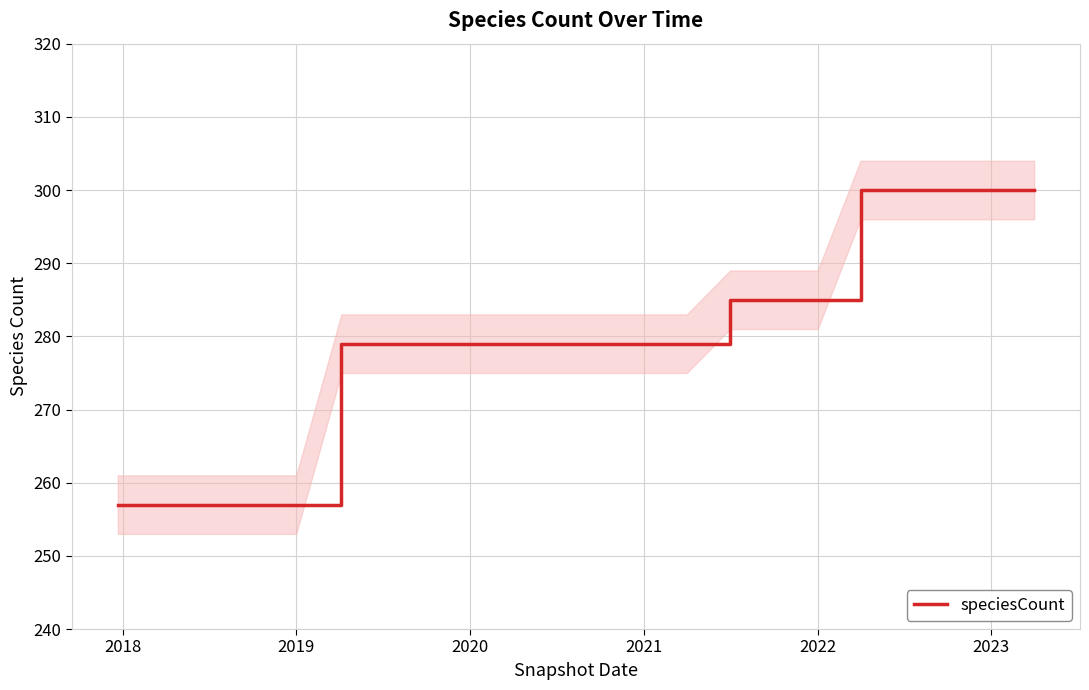

The speciesCount series shows 285 at 2022. True or false?

True